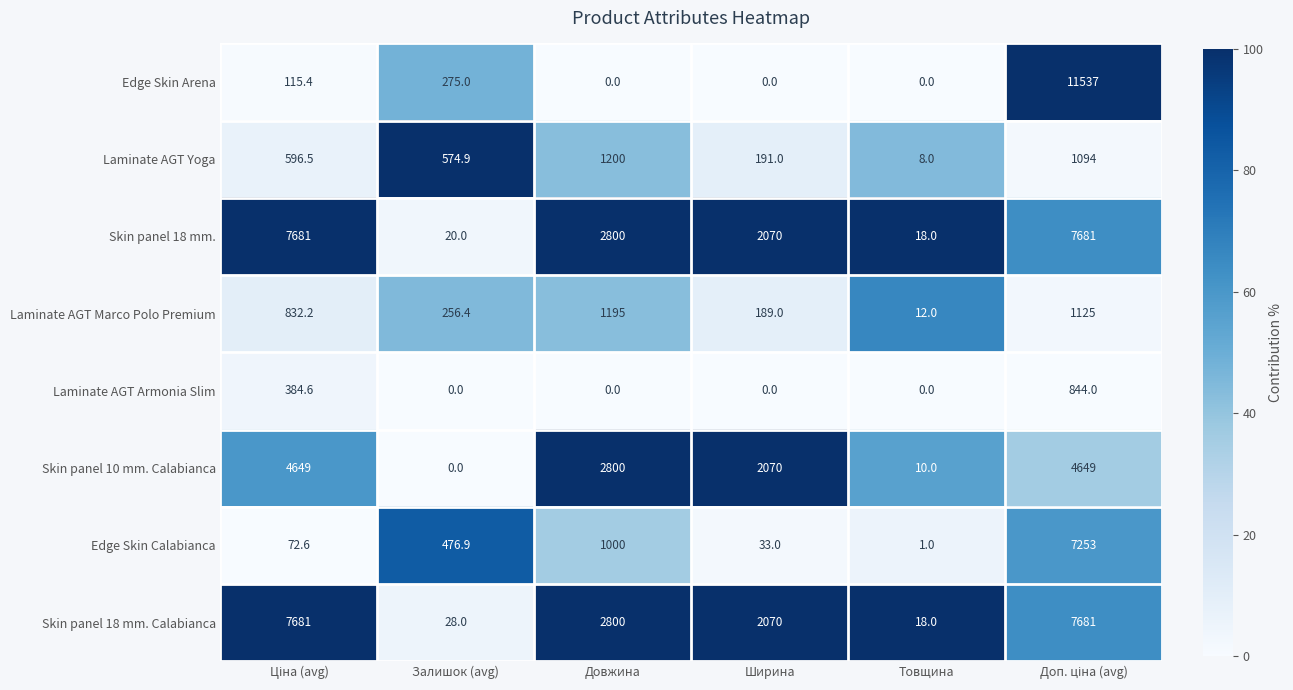

What is the sum of all Skin panel 18 mm. Calabianca values?

20278.0